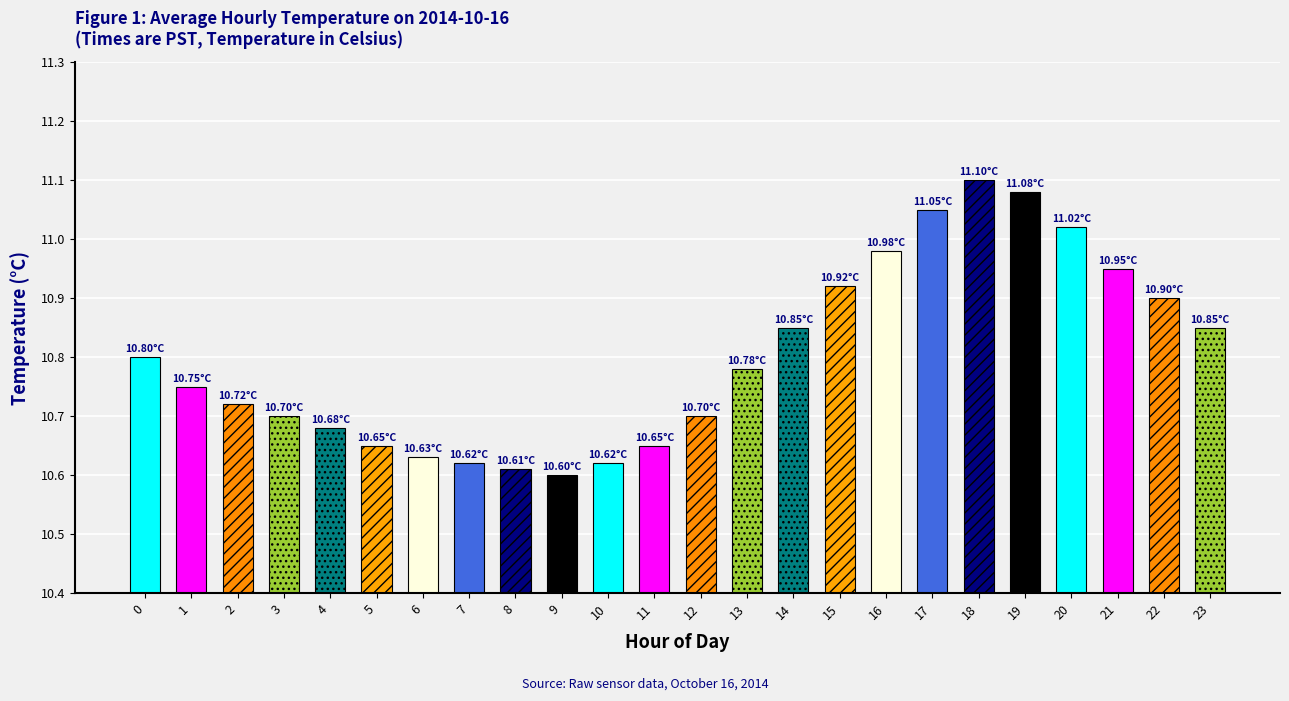

The chart shows a value of 10.9 at 15. True or false?

True